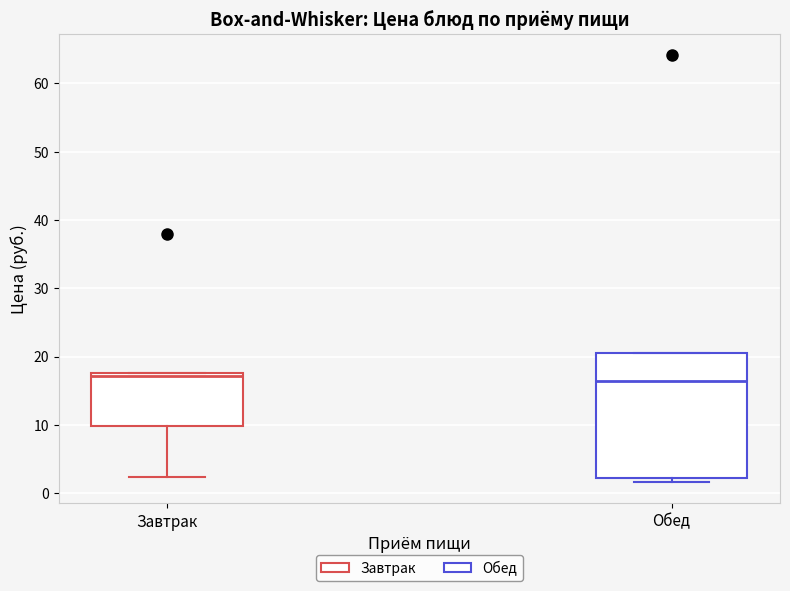

Reading left to right, transcribe this box plot: for each box, give where its median line is, the range the box spans, and where its two whiskers end, as read against the y-axis. The values are not printed on the chart, so give them approximately, as read against the axis.

Завтрак: median 17, box 10 to 18, whiskers 2 to 18
Обед: median 16, box 2 to 21, whiskers 2 (just below the box's lower edge) to 21